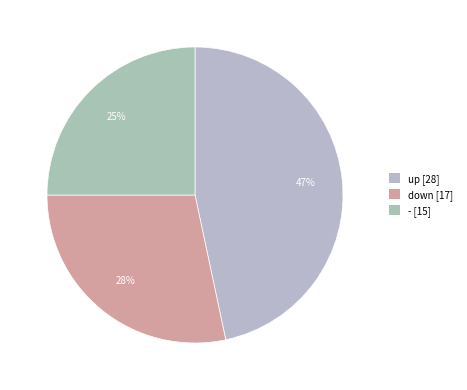

How many segments does this pie chart have?

3